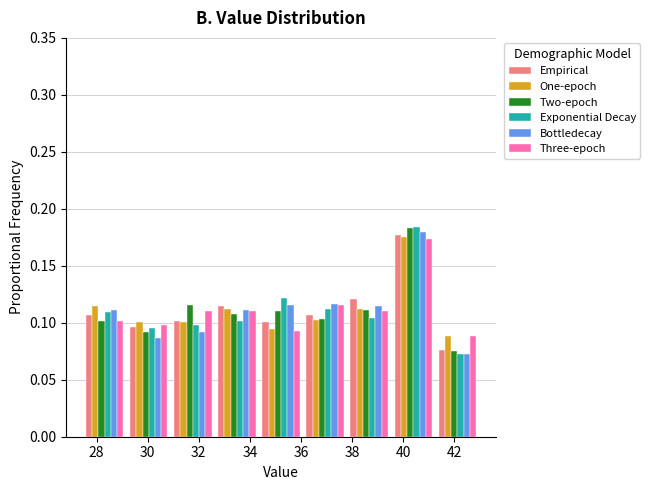

What is the height of the One-epoch bar covering 32.6 to 34.4 on the x-axis? Neither the bar edges nor the heights are printed on the chart, so give them approximately, as read against the axes.

0.110